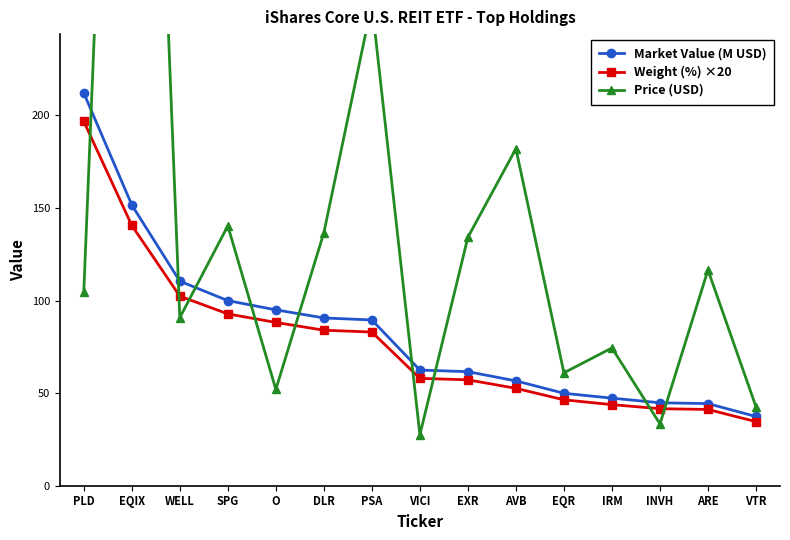

True or false: Market Value (M USD) has more than 1 points higher than both neighbors.

False